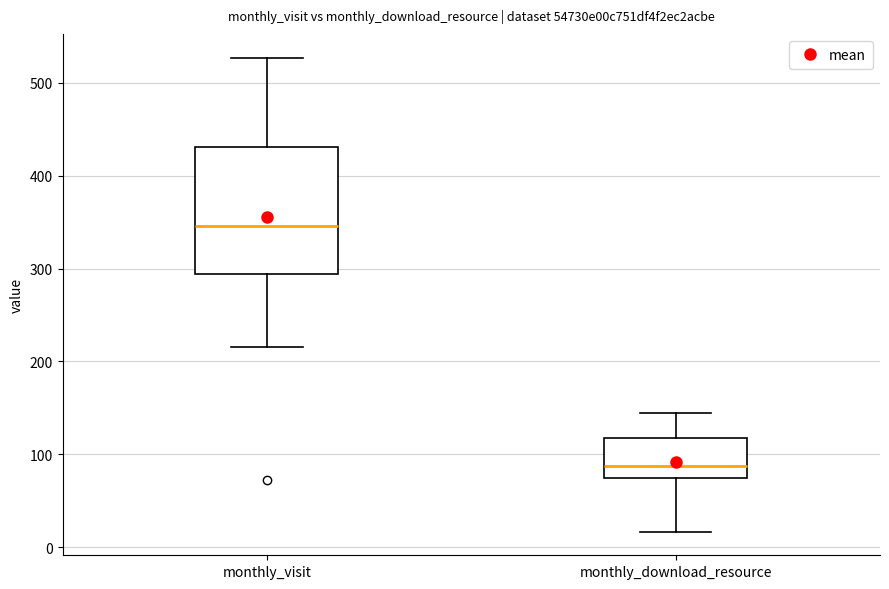

Which box is the tallest, from its lower edge to its upper edge?

monthly_visit